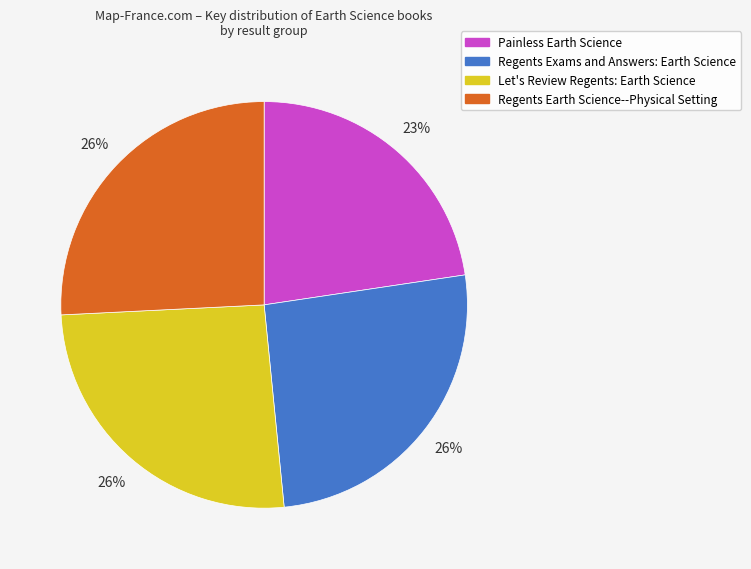

What is the ratio of the value at Regents Exams and Answers: Earth Science to the value at Let's Review Regents: Earth Science?

1.0